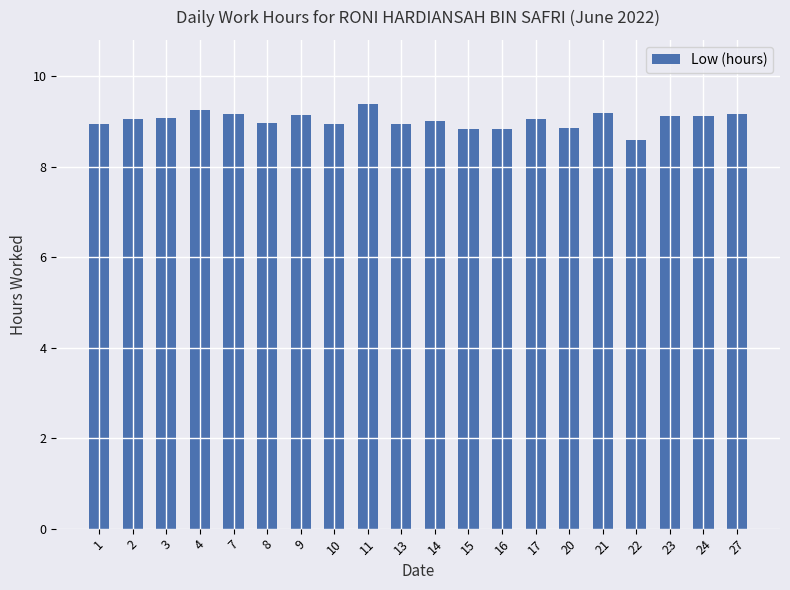

What is the greatest value displayed?

9.4